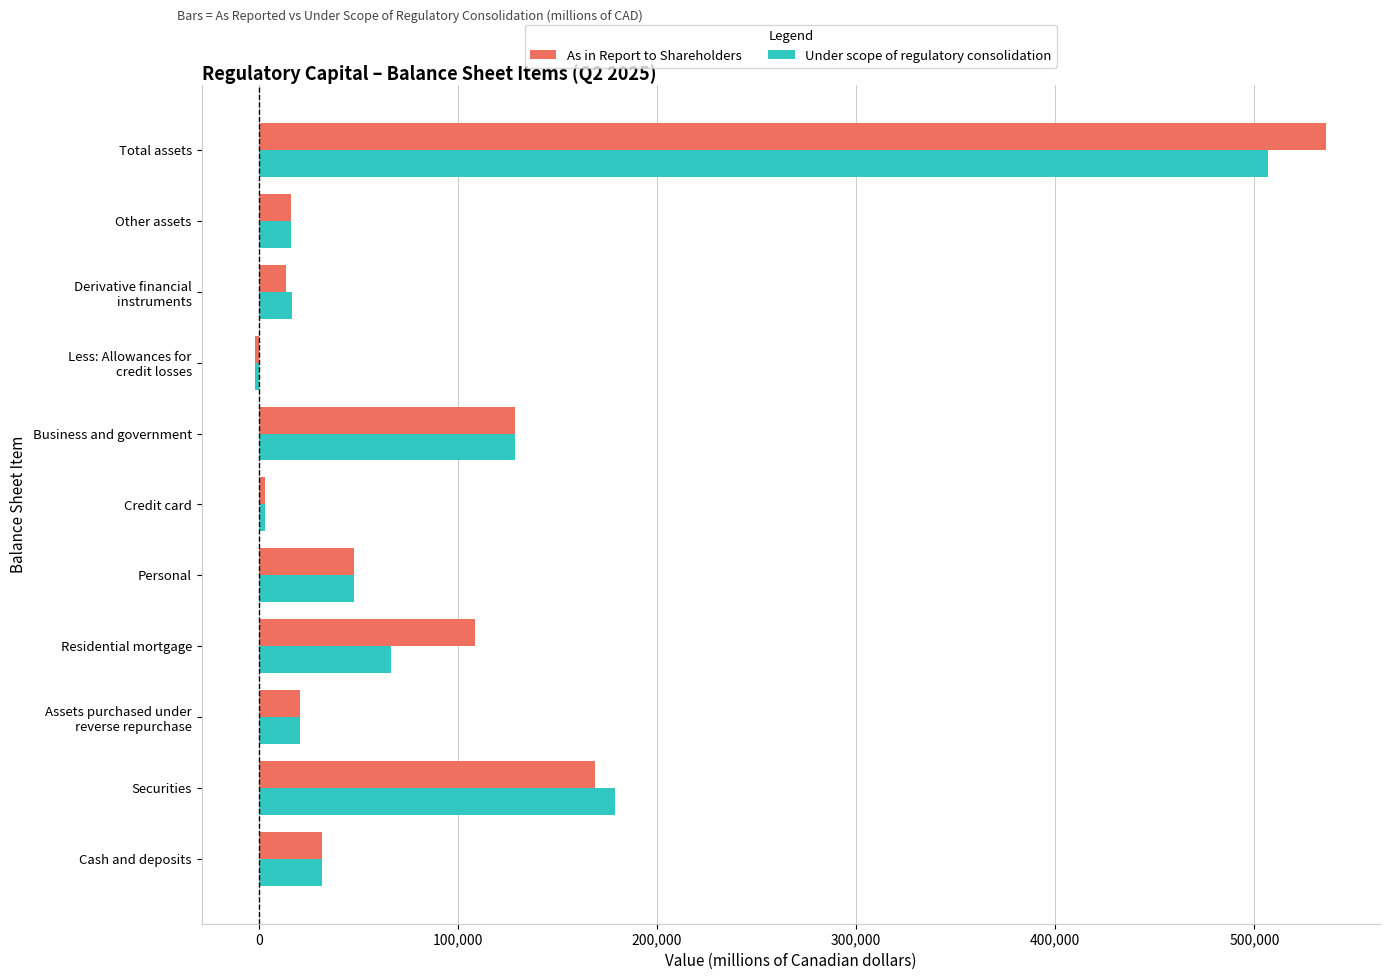

Which category has the lowest value across all series?

Less: Allowances for
credit losses